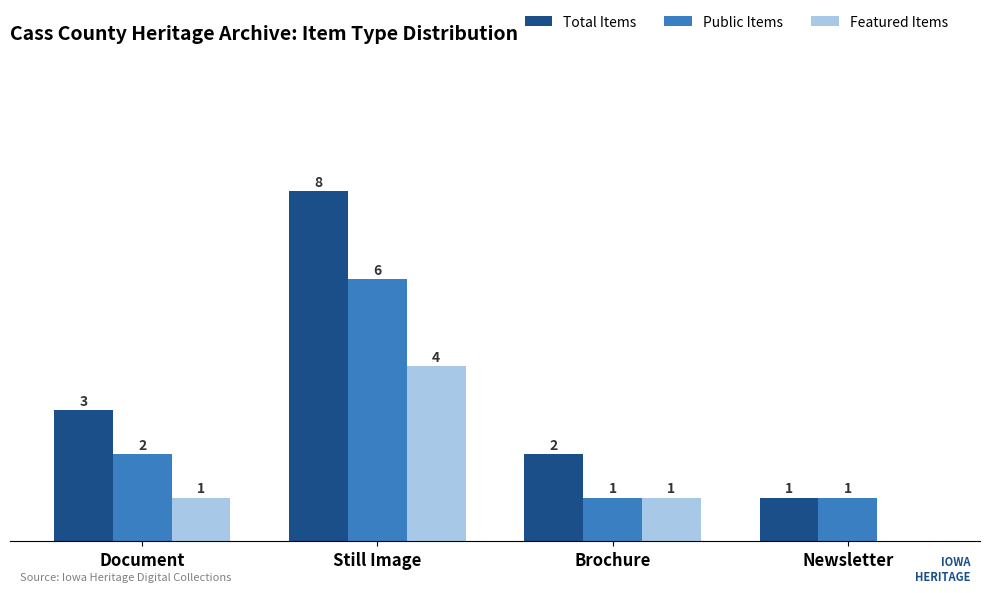

Which label corresponds to the largest value in the chart?

Still Image